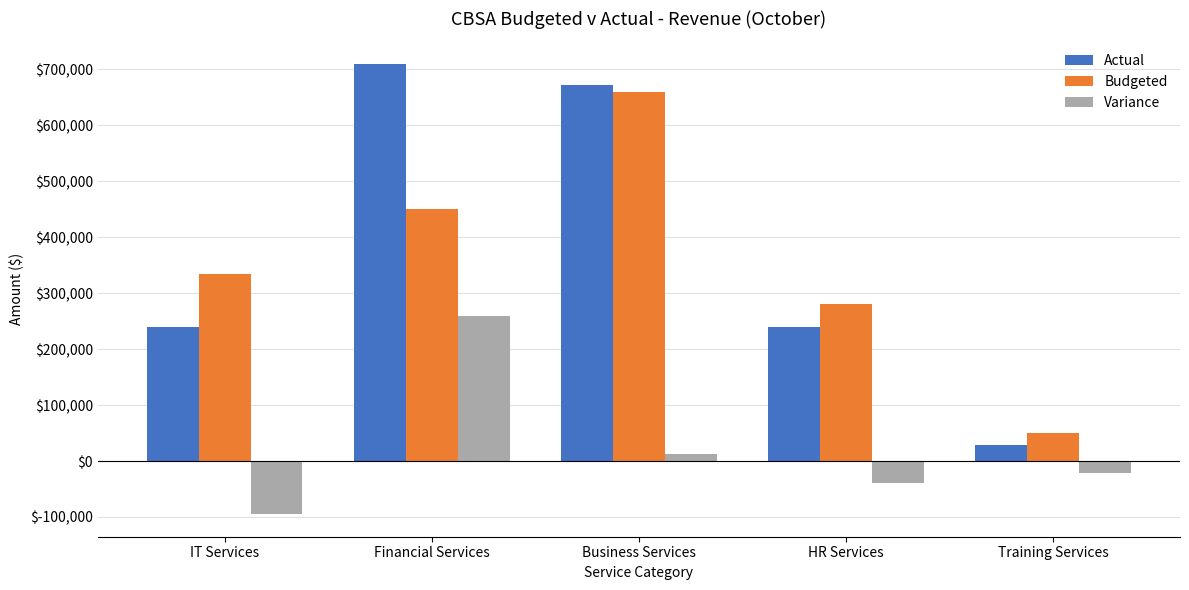

What is the spread (max minus min) of values at IT Services?

430000